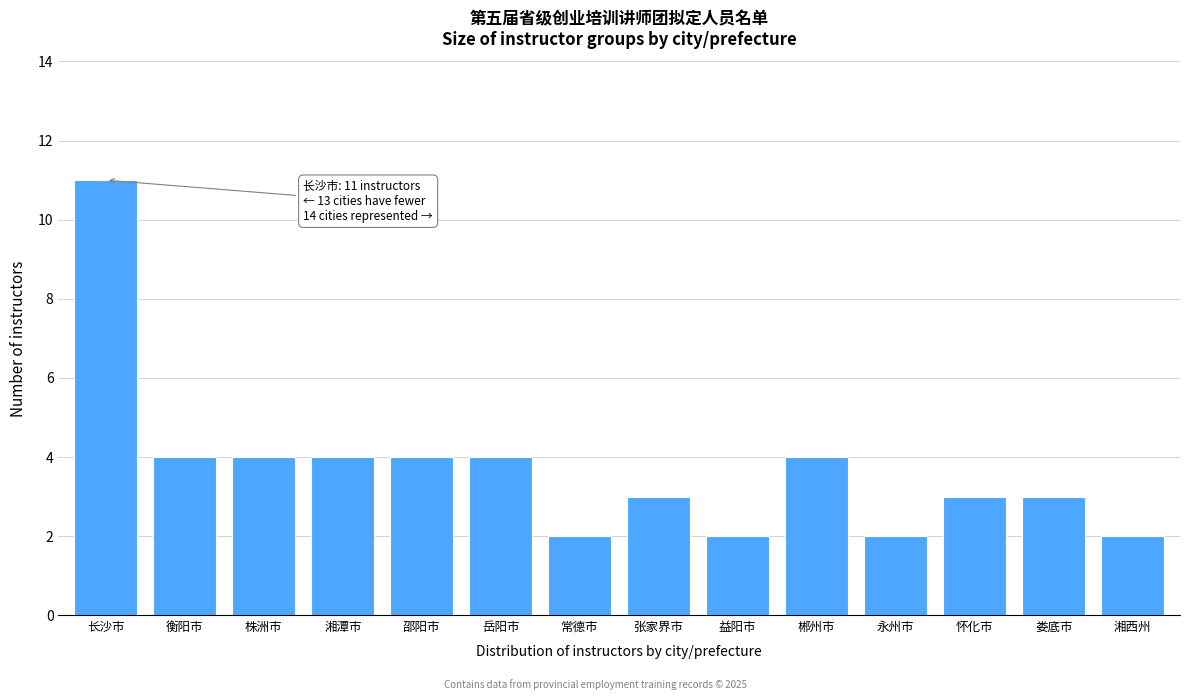

Reading right to left, what are all the values shown in this chart?

2	3	3	2	4	2	3	2	4	4	4	4	4	11